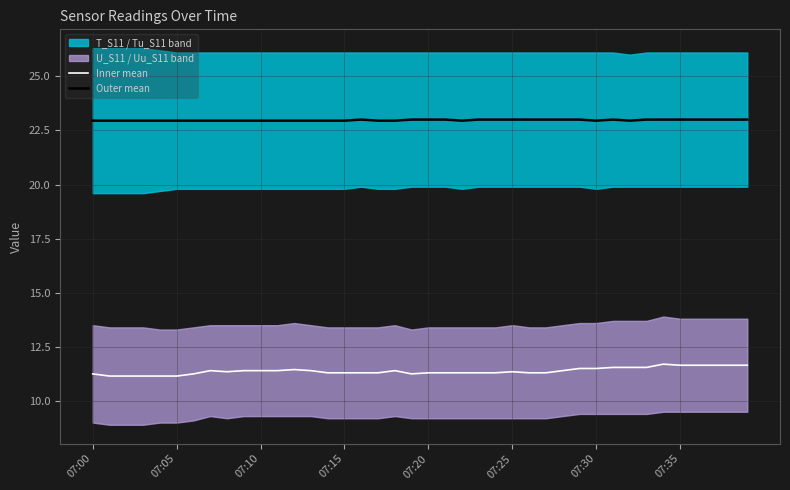

What is the highest value of the Inner mean series?

11.7